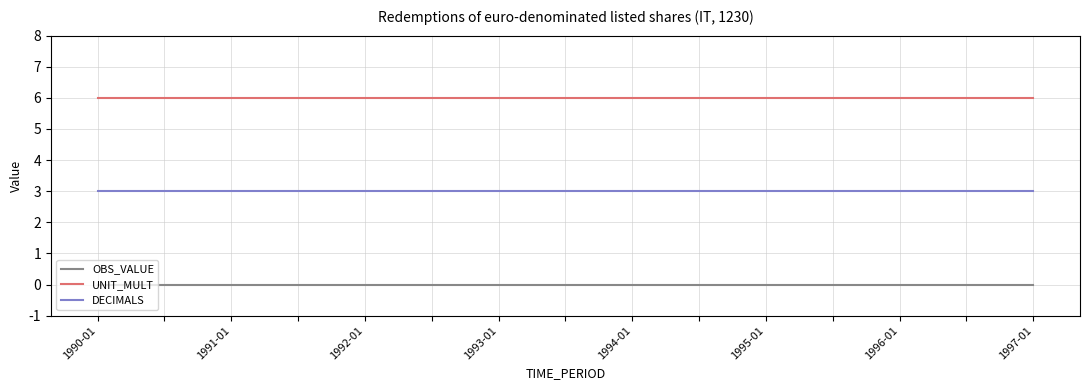

True or false: UNIT_MULT and OBS_VALUE cross at least once.

False